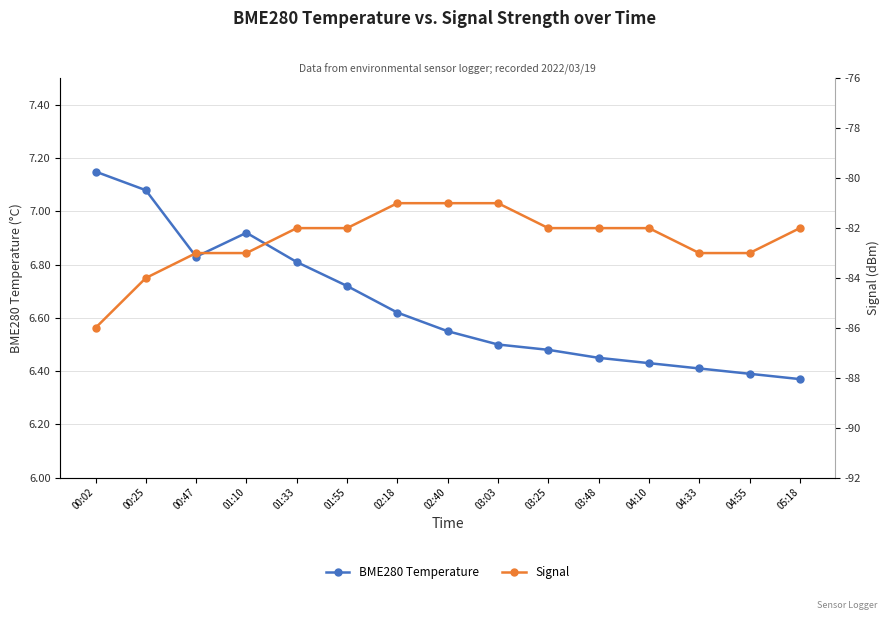

At which category is the sum across all series the highest?

02:18